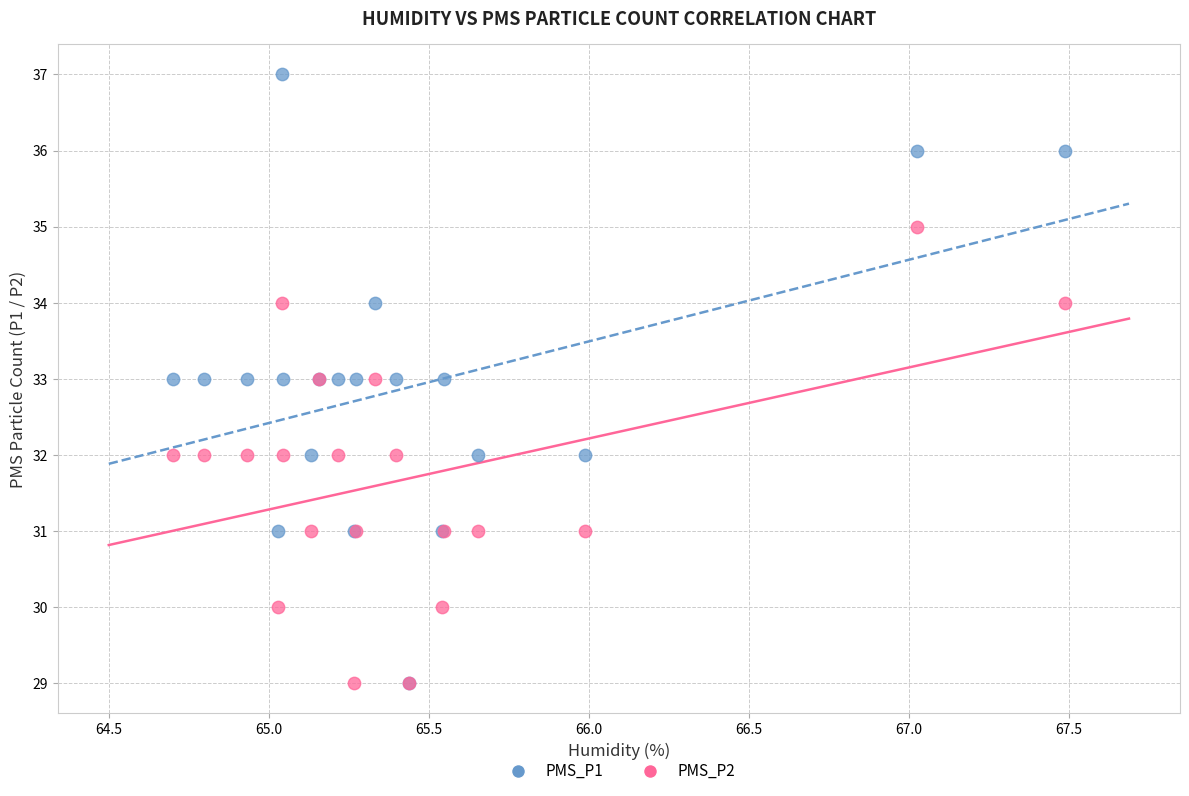

Which series has the largest Y range (max minus min)?

PMS_P1